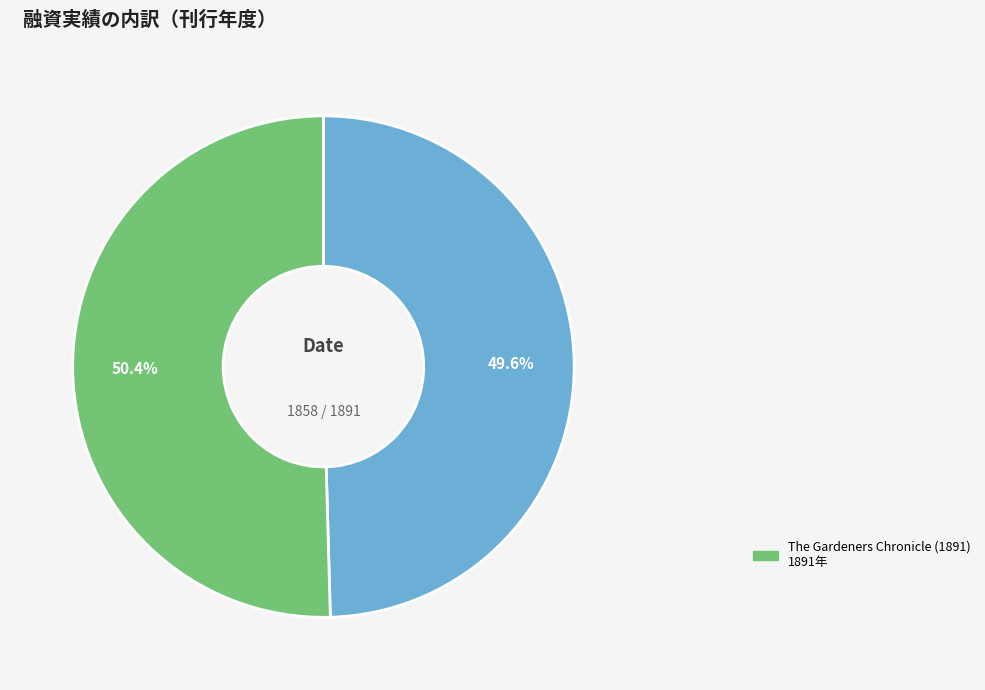

Is there any slice that represents more than half of the pie?

Yes